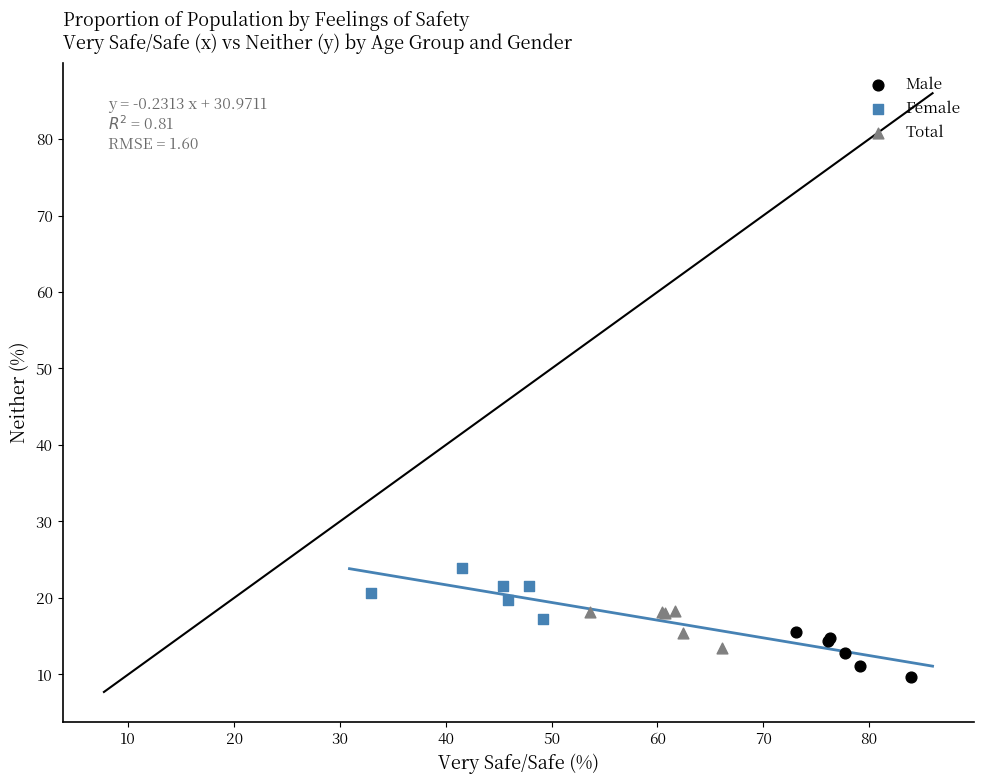

Which series contains the highest Y value?

Female